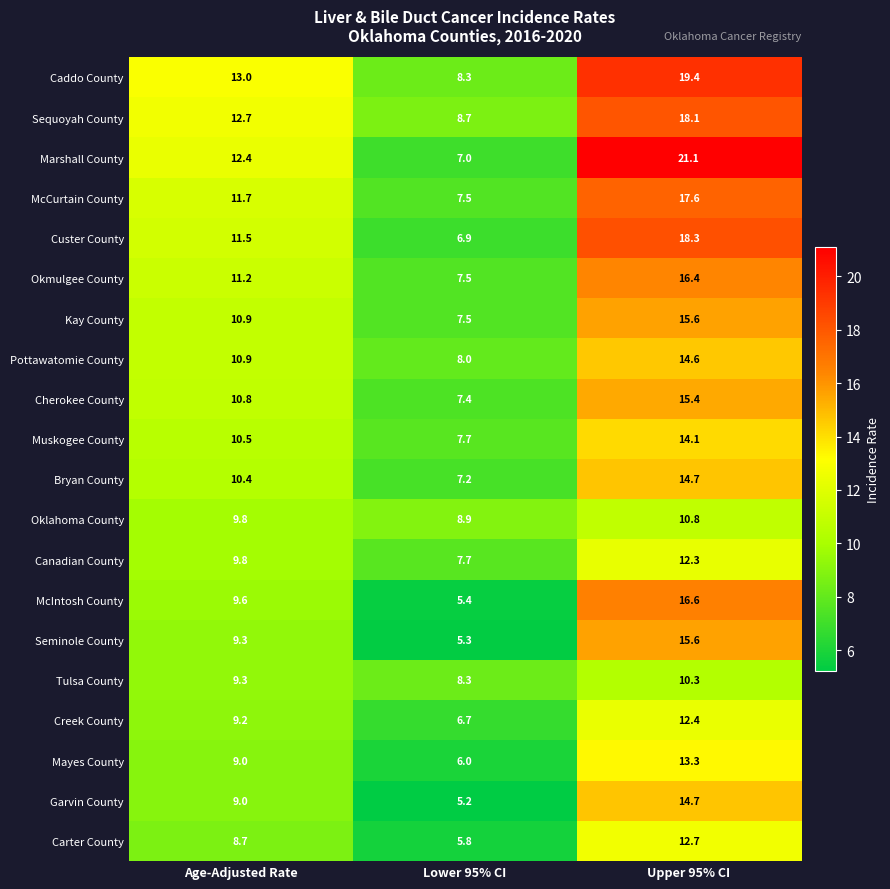

Which series has the widest spread of values?

Marshall County